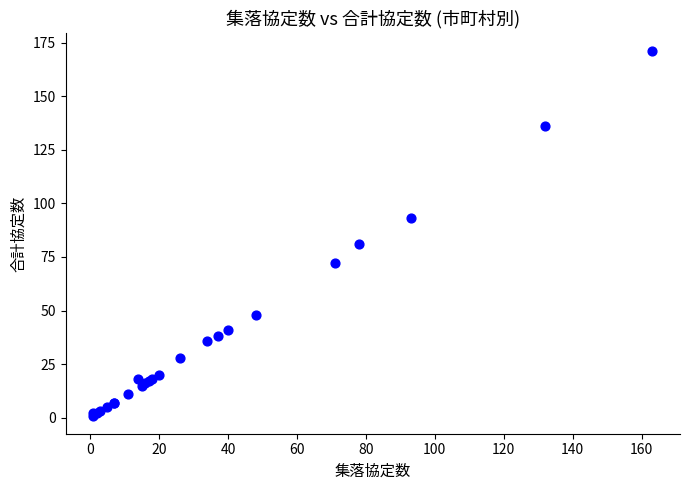

What Y value in the scatter plot is closest to 86?

81